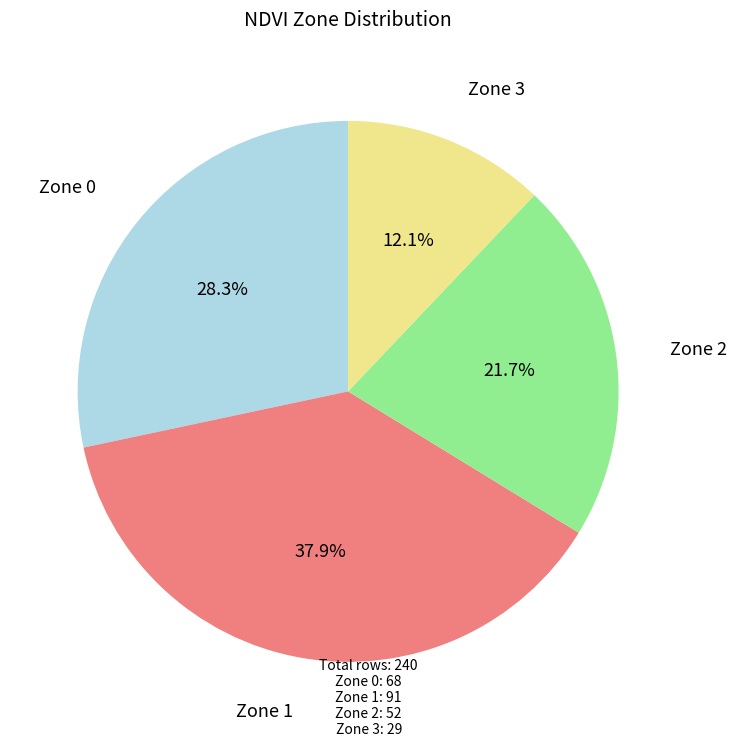

Is there any slice that represents more than half of the pie?

No